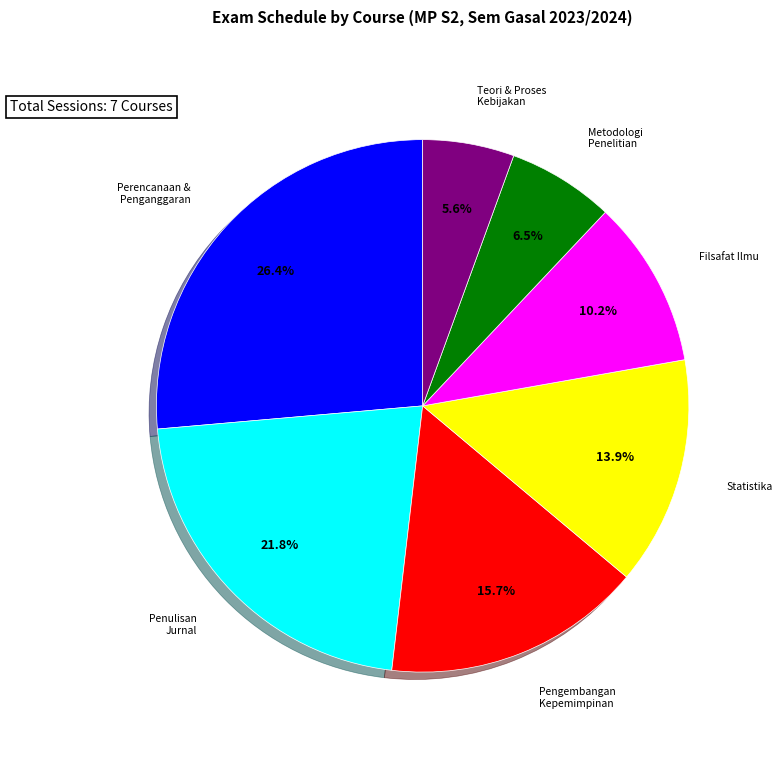

How many slices are in this pie chart?

7